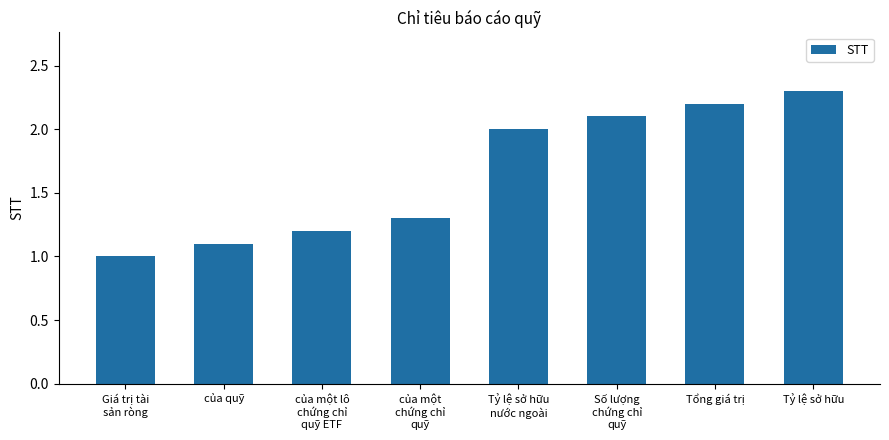

What is the value of the 1st bar from the left?

1.0